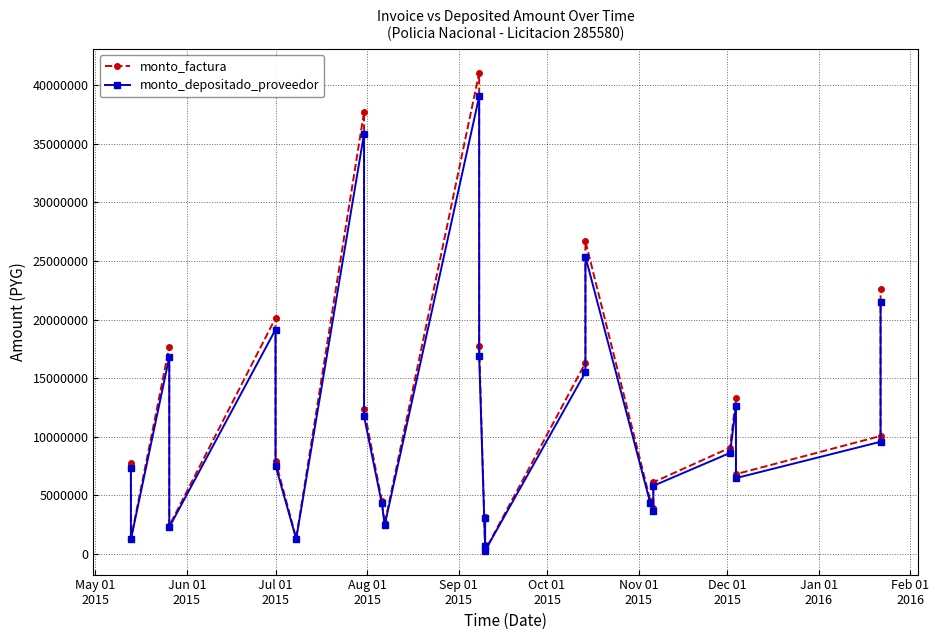

True or false: monto_factura and monto_depositado_proveedor intersect in this chart.

False